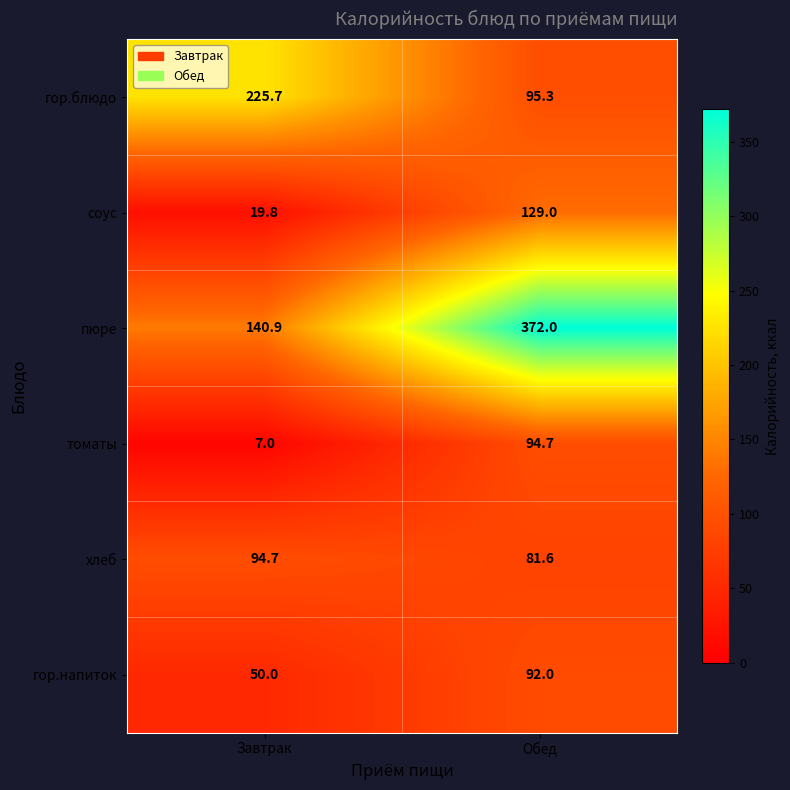

What is the average value of the томаты series?

50.9